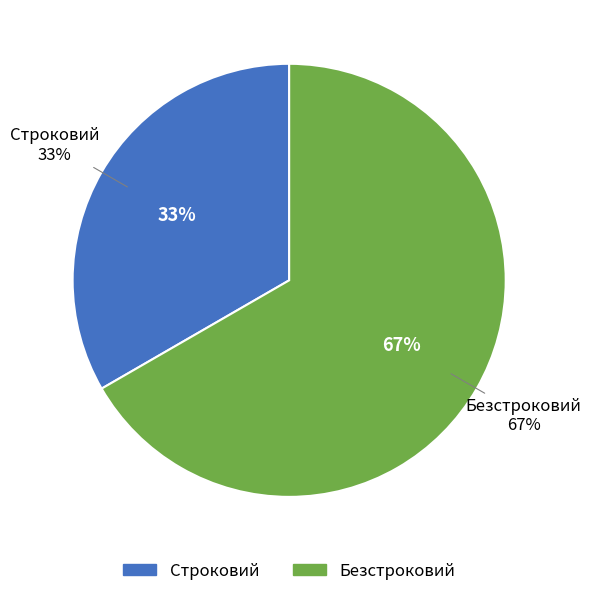

Which category has the smallest portion of the pie?

Строковий